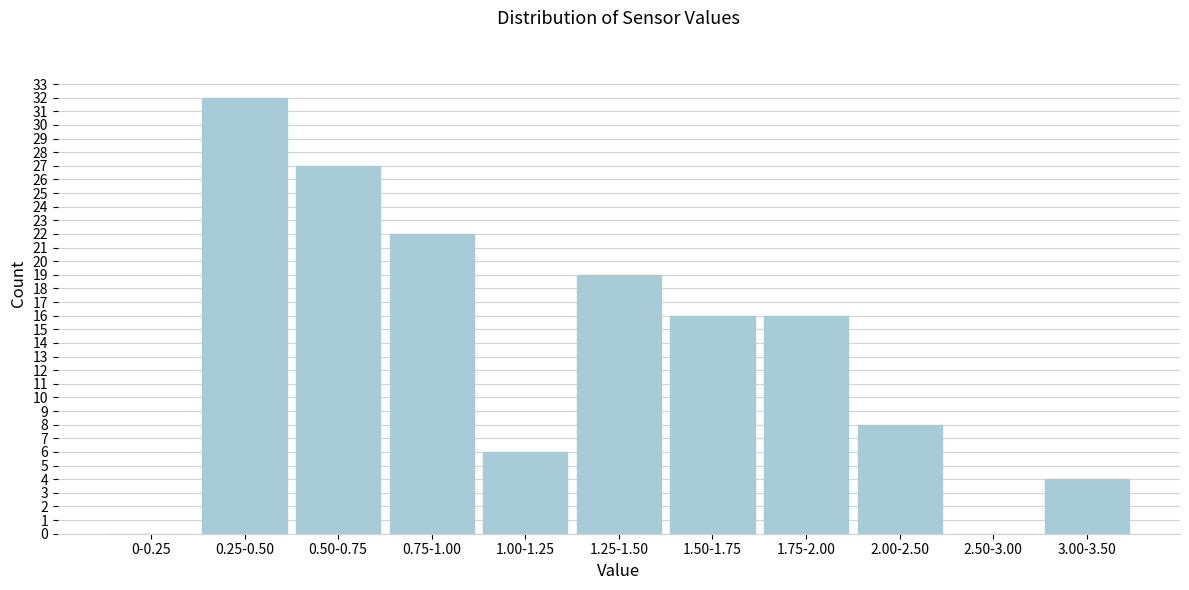

Reading left to right, what are all the values shown in this chart?

0-0.25=0	0.25-0.50=32	0.50-0.75=27	0.75-1.00=22	1.00-1.25=6	1.25-1.50=19	1.50-1.75=16	1.75-2.00=16	2.00-2.50=8	2.50-3.00=0	3.00-3.50=4